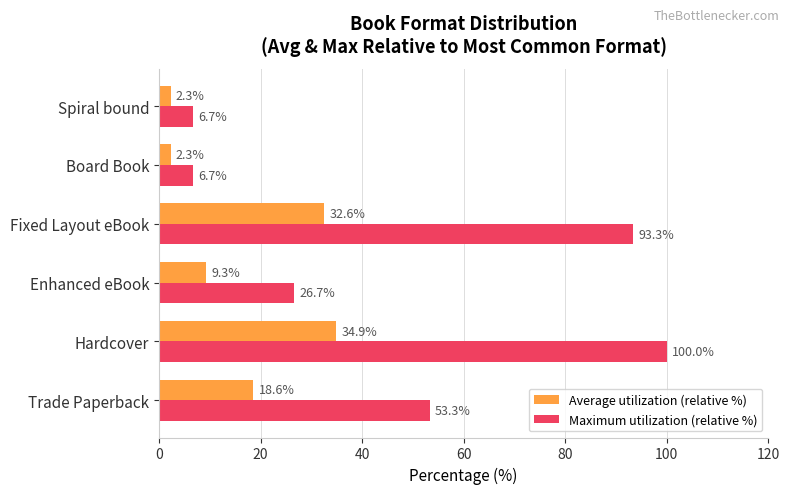

True or false: Average utilization (relative %) has a value of 32.6 at Fixed Layout eBook.

True